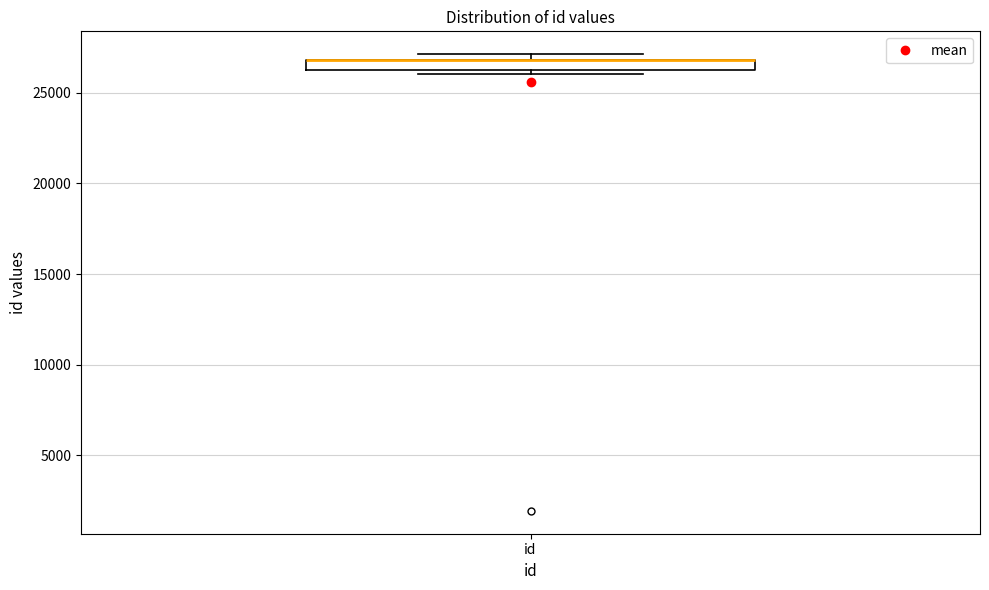

Where is the upper edge of the box for id on the y-axis? The values are not printed on the chart, so give them approximately, as read against the axis.

27000